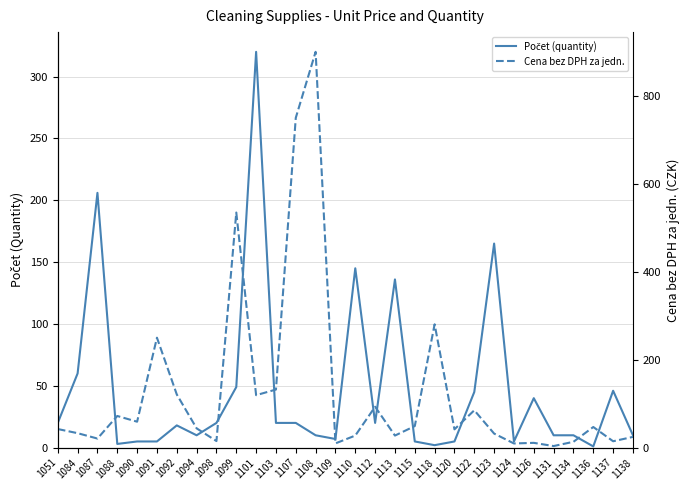

Which has a higher value, 1090 or 1124?

1090